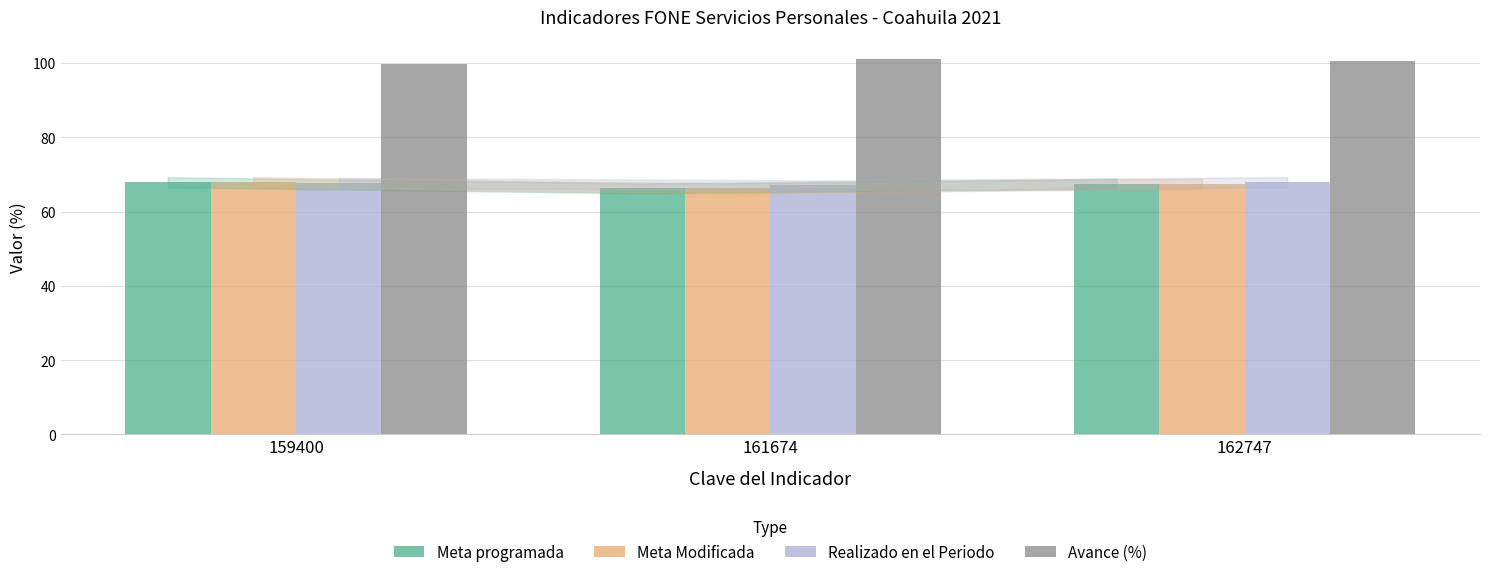

How many groups of bars are there?

3